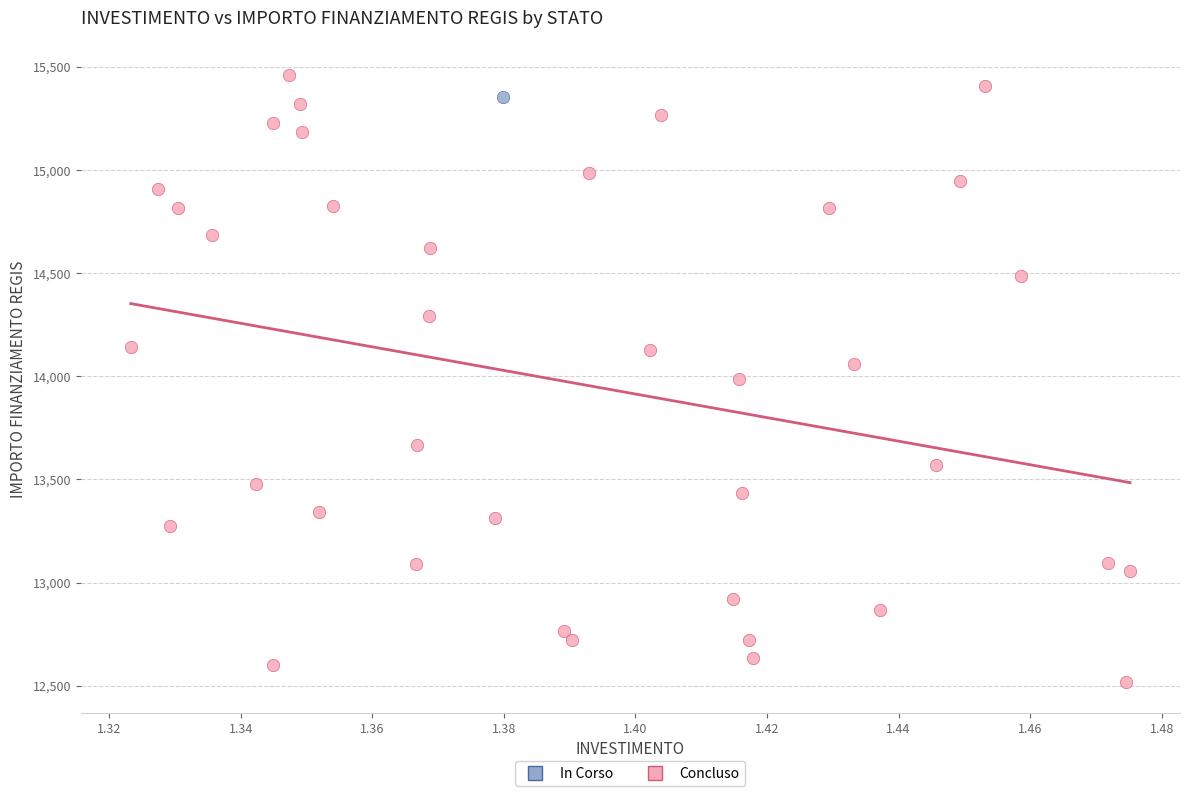

What are all the series names shown in the legend?

In Corso, Concluso